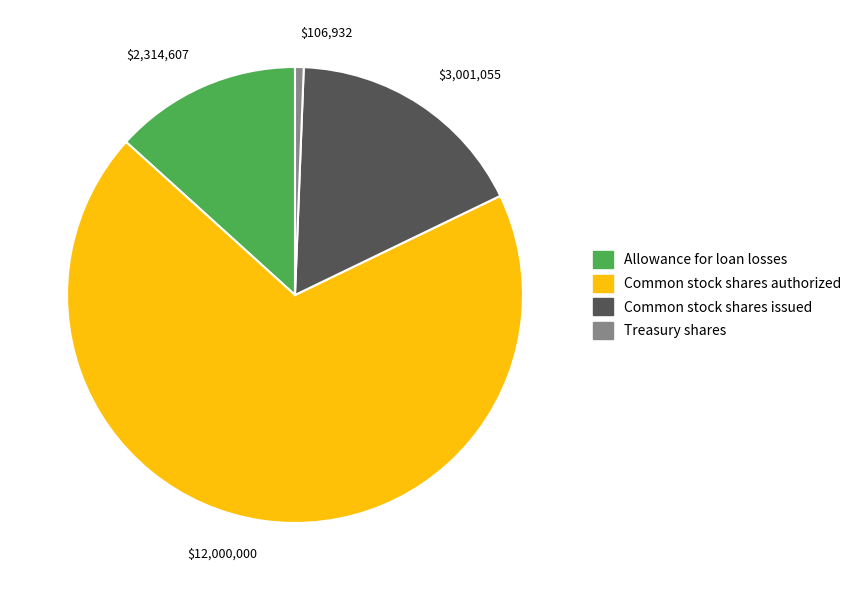

Is it true that Allowance for loan losses is 13% of the pie?

True